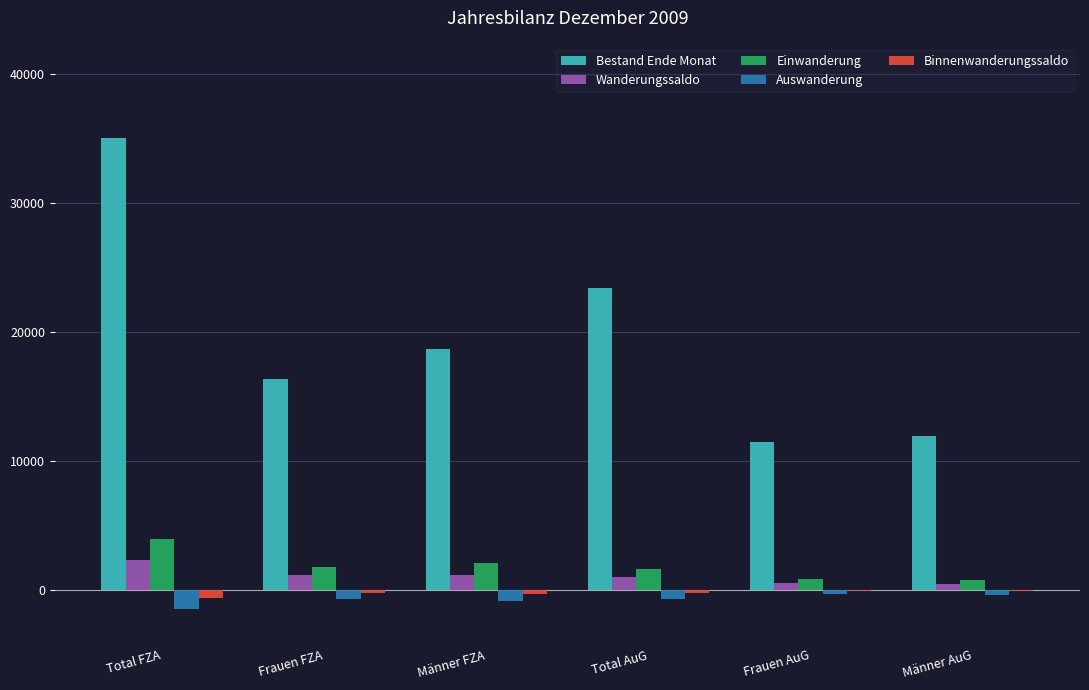

What is the total value across all series at Frauen AuG?

12440